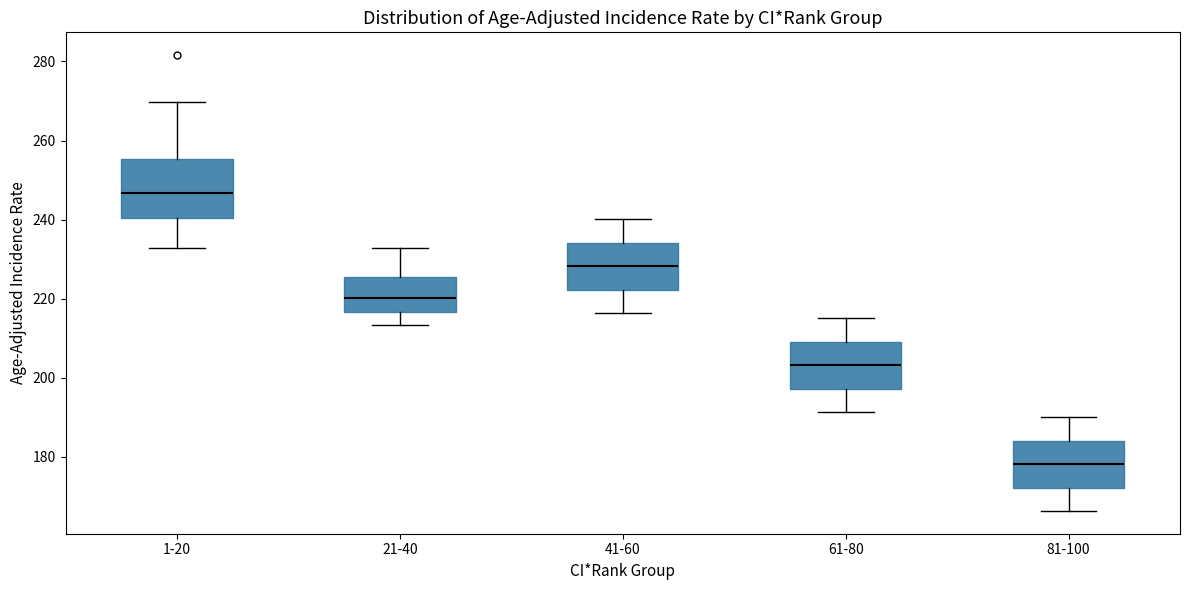

Reading left to right, transcribe this box plot: for each box, give where its median line is, the range the box spans, and where its two whiskers end, as read against the y-axis. The values are not printed on the chart, so give them approximately, as read against the axis.

1-20: median 246, box 240 to 256, whiskers 232 to 270
21-40: median 220, box 216 to 226, whiskers 214 to 232
41-60: median 228, box 222 to 234, whiskers 216 to 240
61-80: median 204, box 198 to 210, whiskers 192 to 216
81-100: median 178, box 172 to 184, whiskers 166 to 190